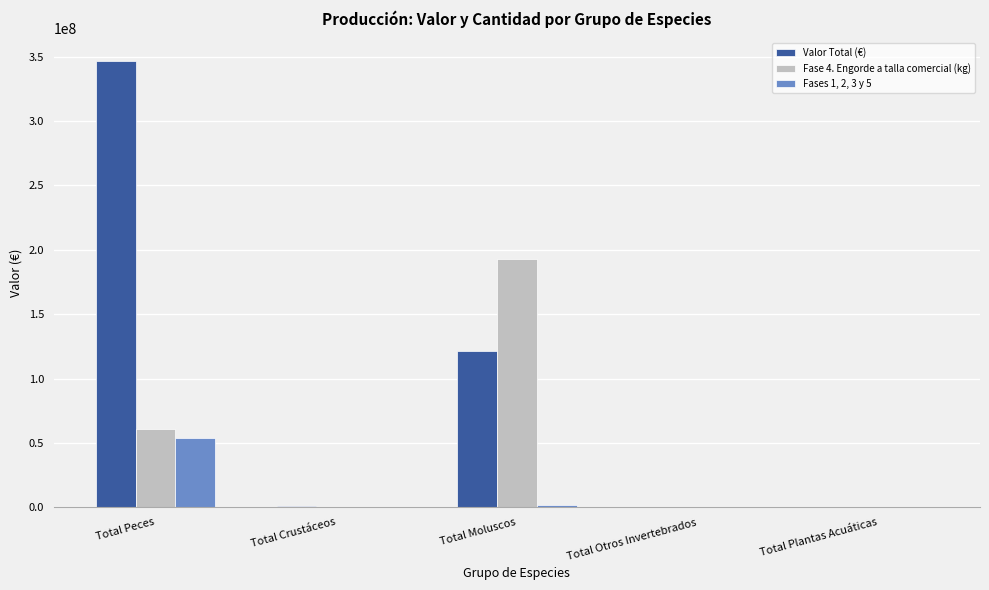

At which label does Fases 1, 2, 3 y 5 reach its peak?

Total Peces